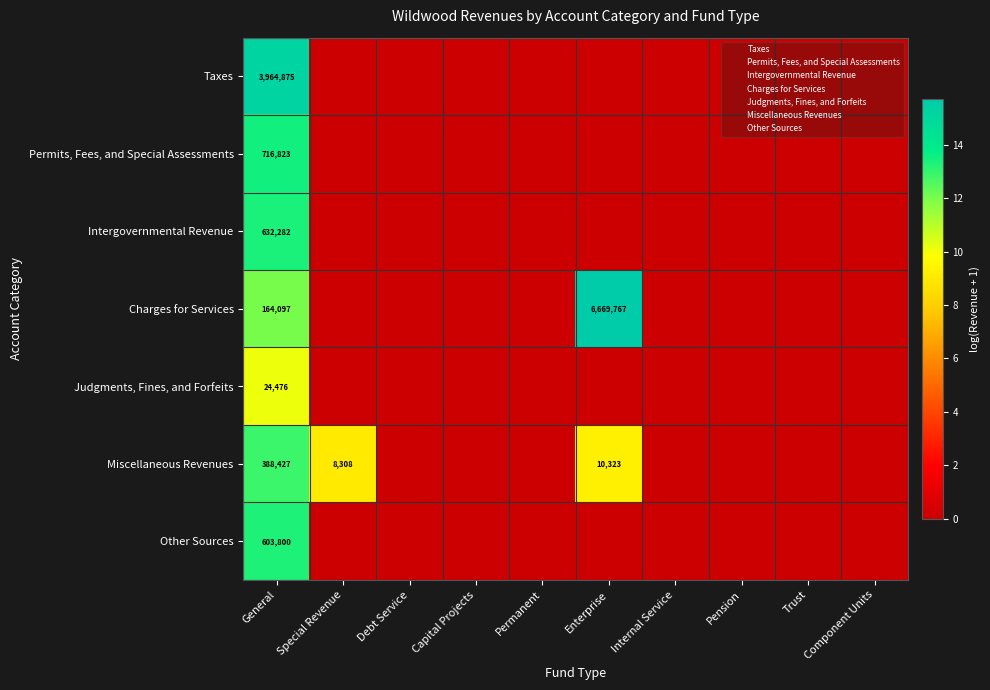

At which label is Judgments, Fines, and Forfeits closest to 5?

Special Revenue